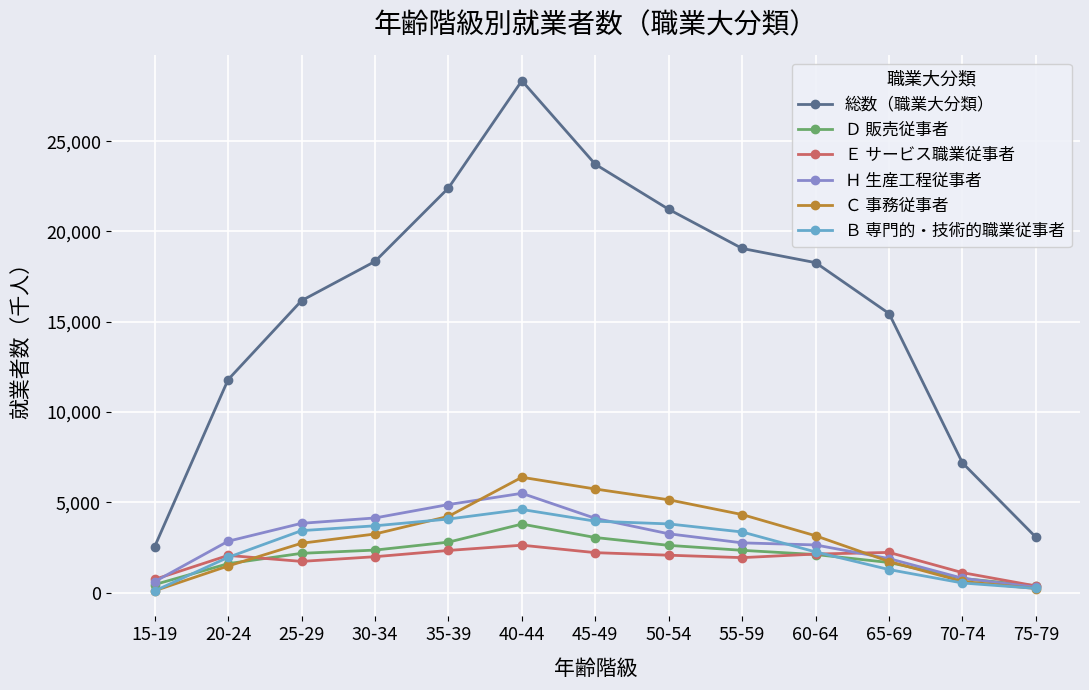

True or false: Ｈ 生産工程従事者 and 総数（職業大分類） cross at least once.

False